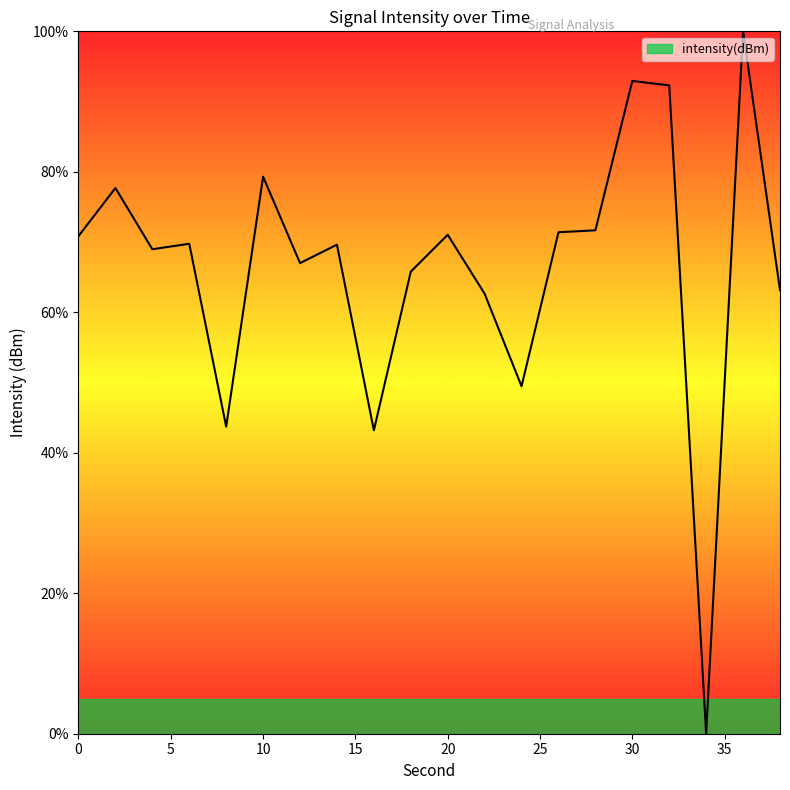

What is the maximum value shown in the chart?

100.0